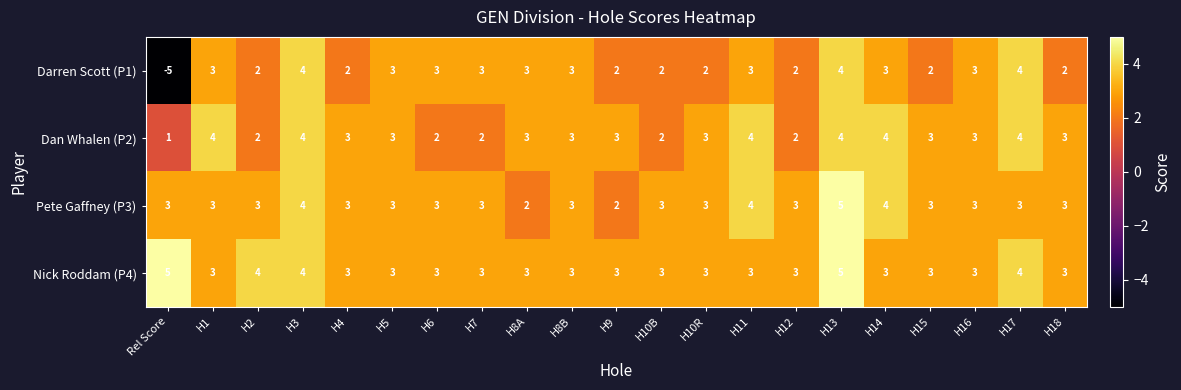

The value of Pete Gaffney (P3) at H6 is 5. True or false?

False